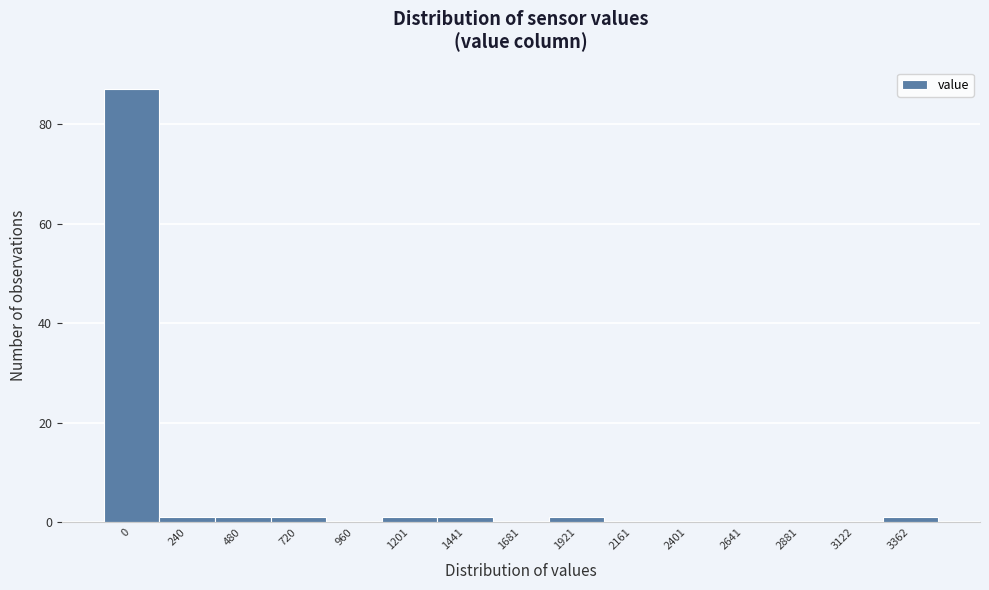

Reading left to right, what are all the values shown in this chart?

0=87	240=1	480=1	720=1	960=0	1201=1	1441=1	1681=0	1921=1	2161=0	2401=0	2641=0	2881=0	3122=0	3362=1